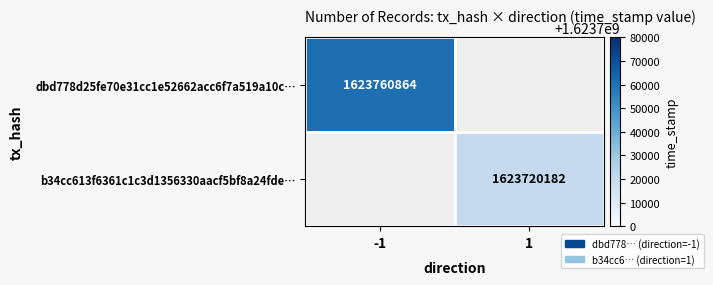

True or false: b34cc613f6361c1c3d1356330aacf5bf8a24fde… has a value of 1623720182 at 1.

True